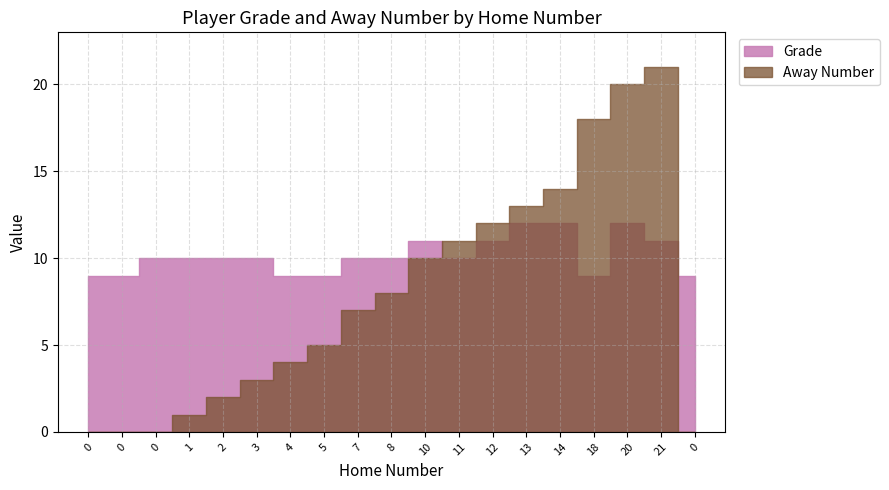

How many interior local valleys does the Grade series have?

2